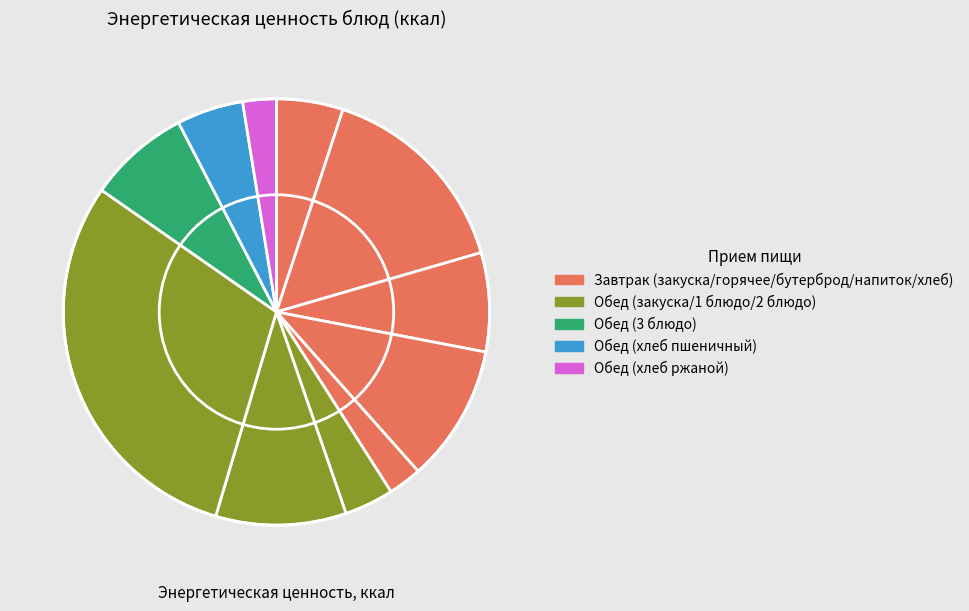

Rank the categories by value from highest to lowest.

Жаркое с мясом (говядина), Омлет натуральный, Какао с молоком, Суп гороховый с мясом, Компот из сухофруктов, Бутерброд с сыром, Фрукты в ассортименте (виноград), Хлеб пшеничный, Салат из свежих огурцов, Хлеб ржаной (завтрак), Хлеб ржаной (обед)